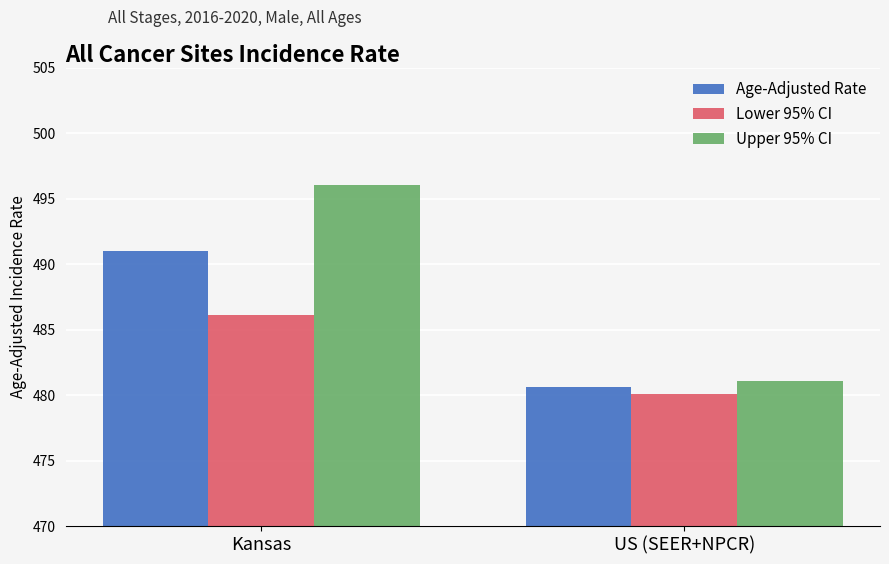

What is the spread (max minus min) of values at US (SEER+NPCR)?

1.0